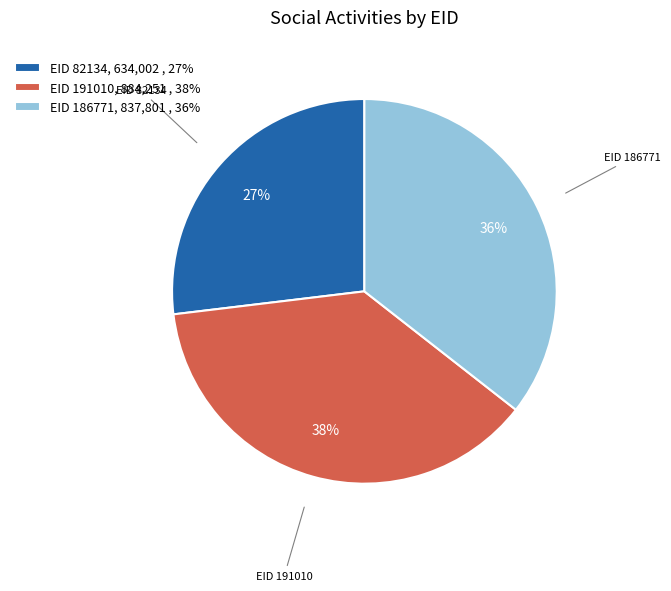

How many segments does this pie chart have?

3